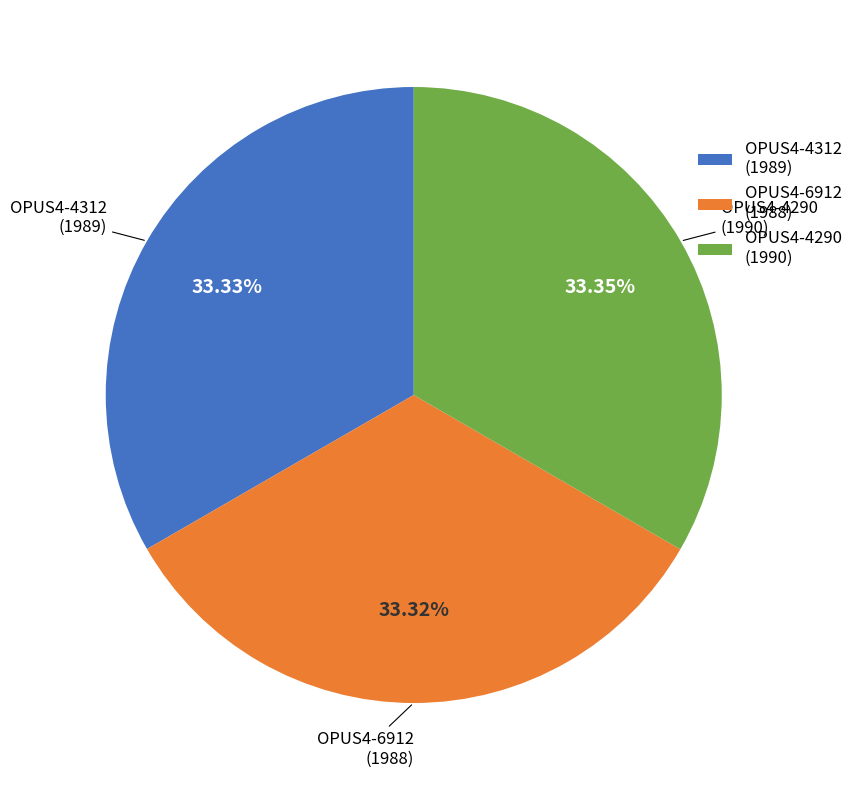

What percentage is the OPUS4-4312 slice, to the nearest percent?

33%